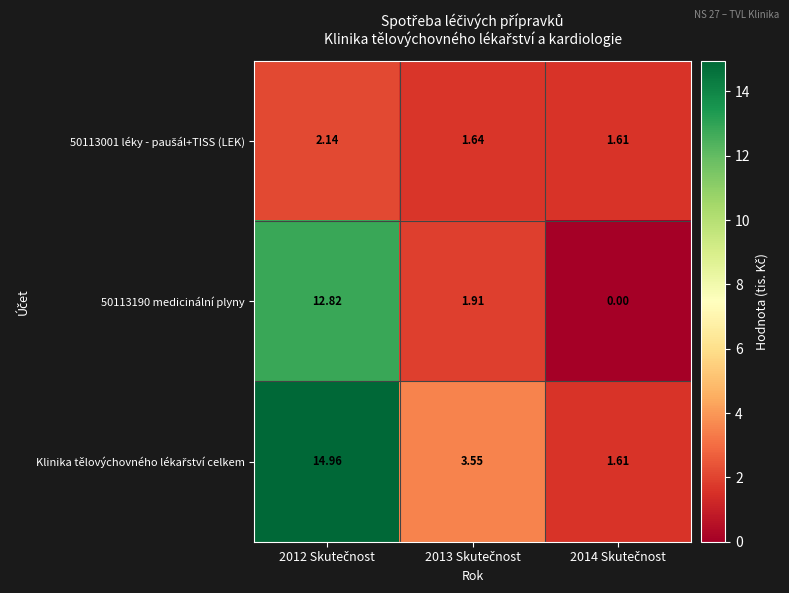

Count the number of categories in the chart.

3